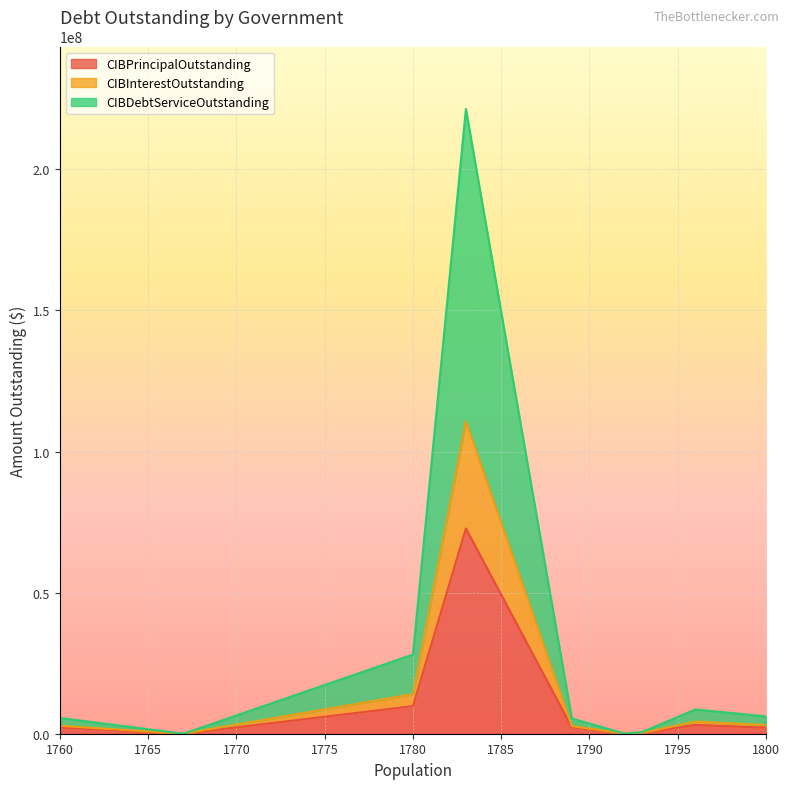

What is the maximum value for CIBPrincipalOutstanding?

72724000.0